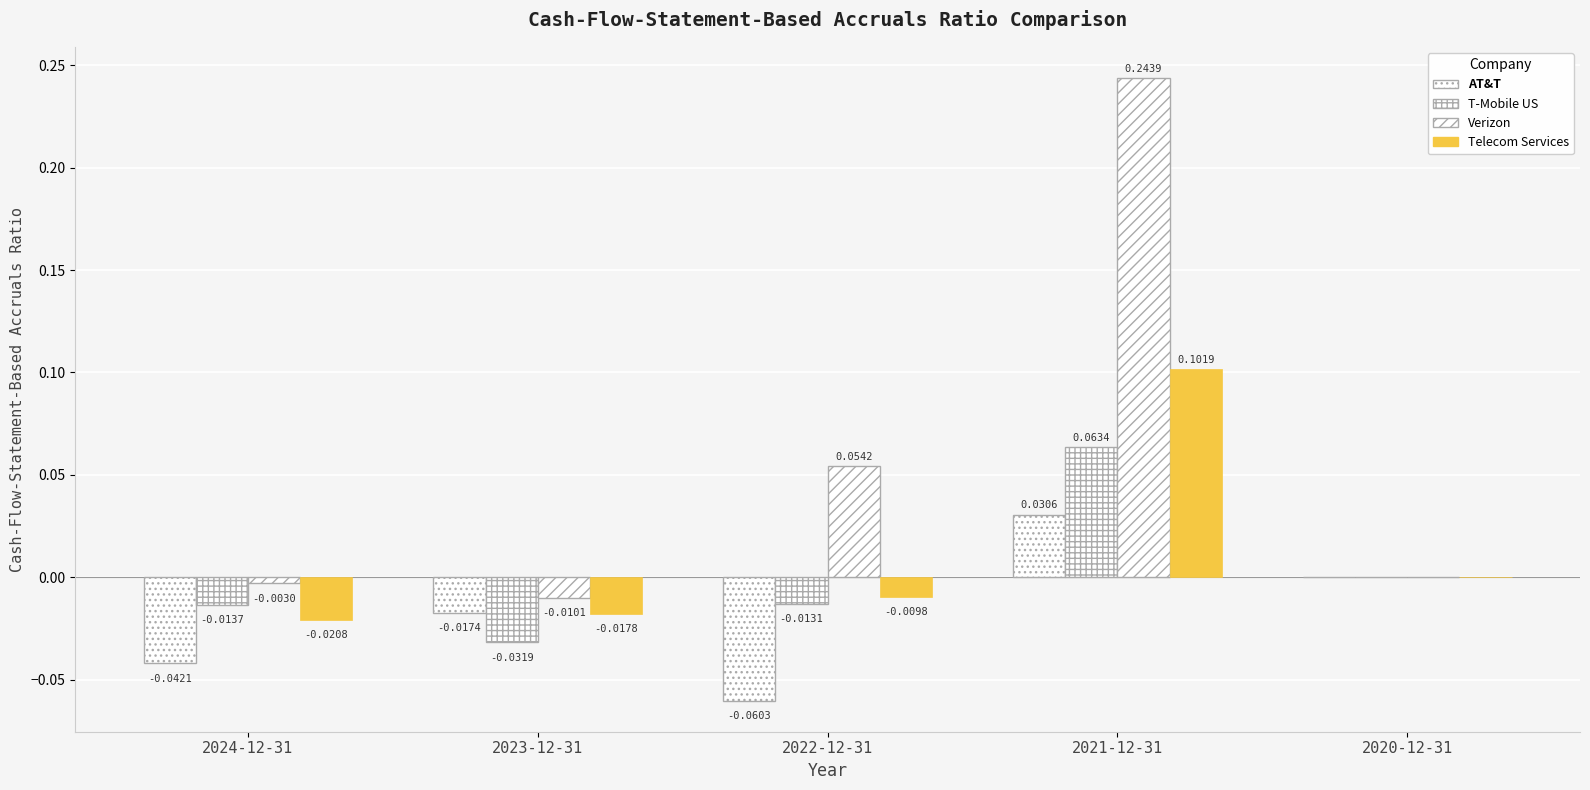

How many series are shown in this chart?

4